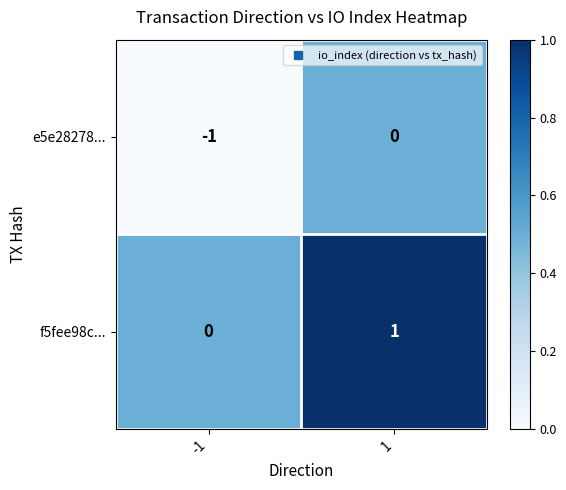

List the series in order of their overall mean, highest first.

f5fee98c..., e5e28278...